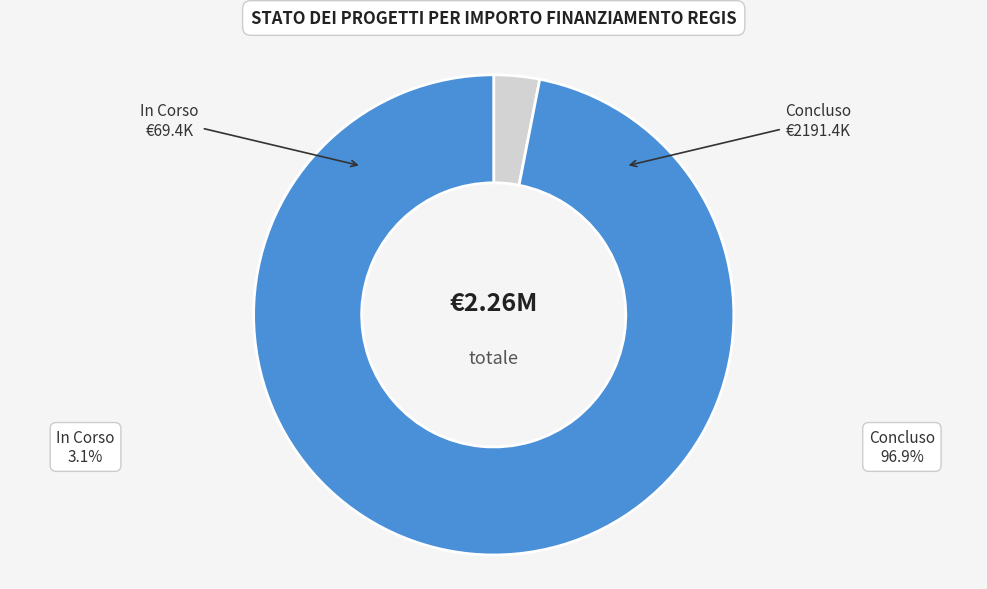

Does In Corso account for over 50% of the chart?

No